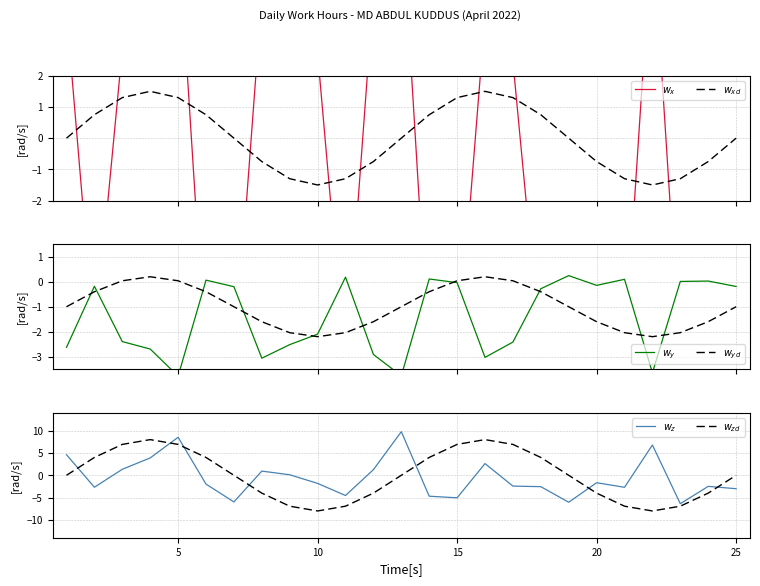

Which series has the largest range (max minus min)?

$w_z$